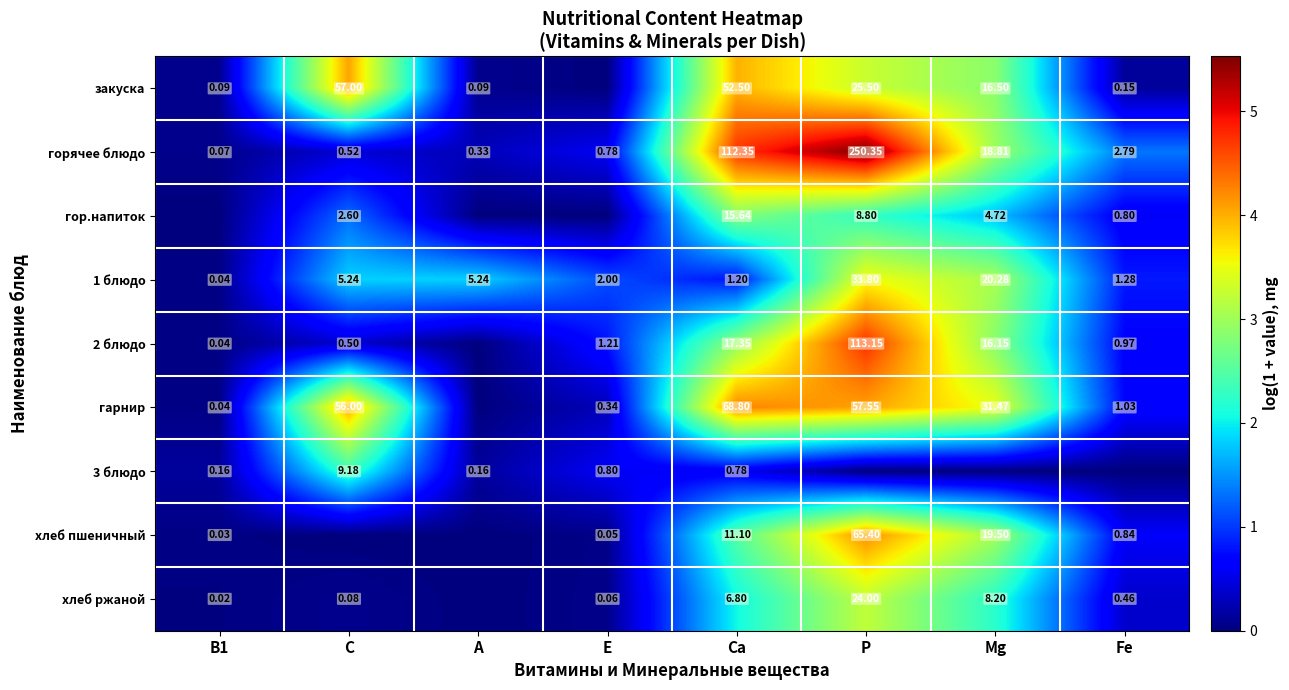

Is the value of 3 блюдо at B1 greater than the value of 1 блюдо at E?

No